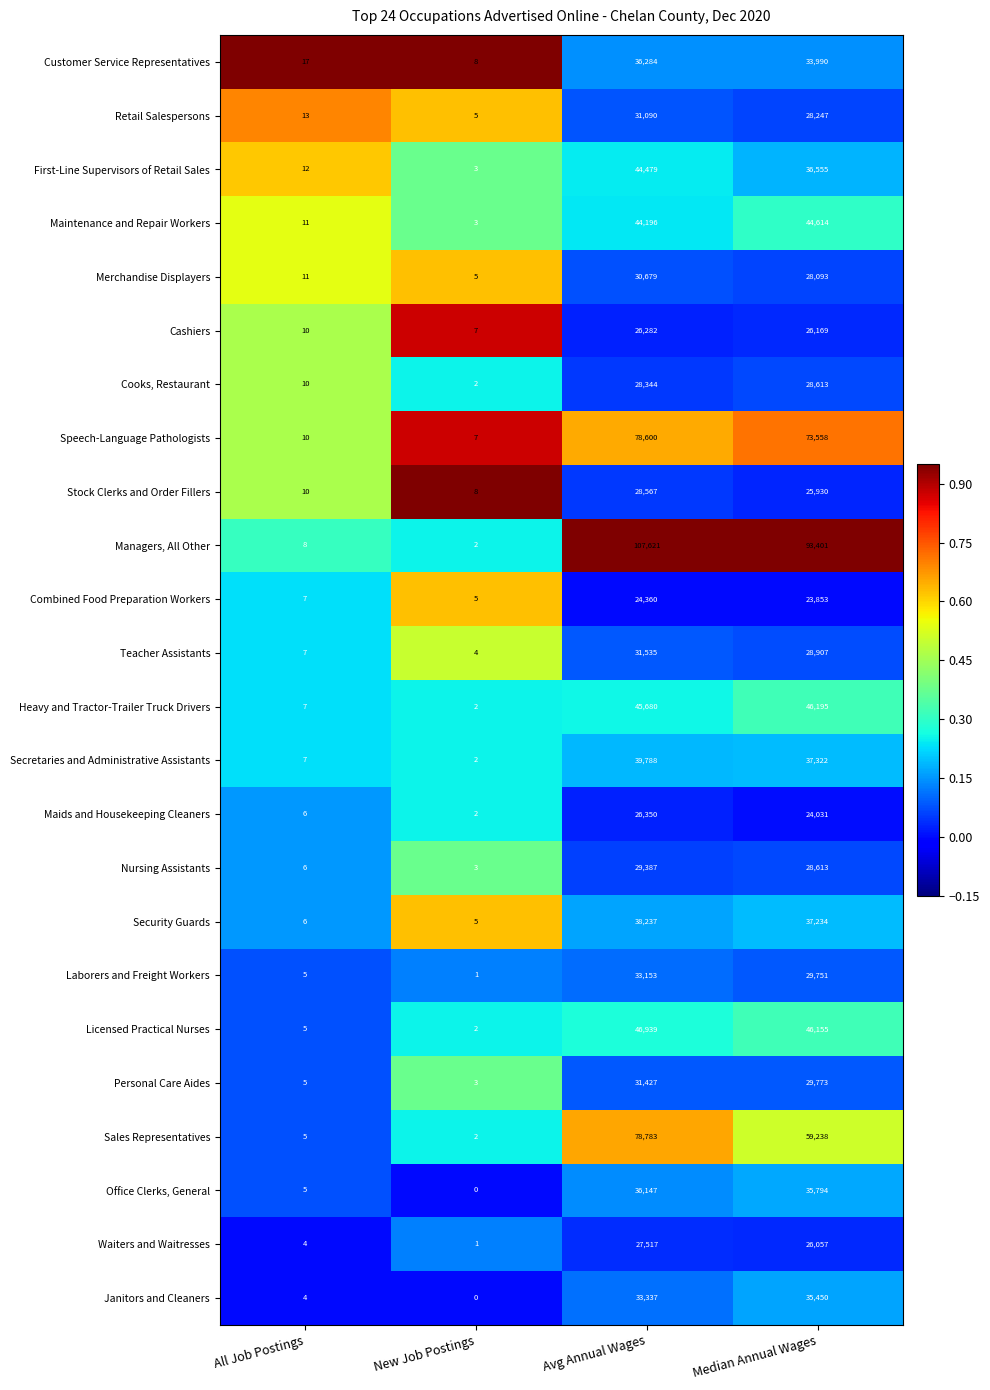

At Avg Annual Wages, list the series in order from smallest to largest.

Combined Food Preparation Workers, Cashiers, Maids and Housekeeping Cleaners, Waiters and Waitresses, Cooks, Restaurant, Stock Clerks and Order Fillers, Nursing Assistants, Merchandise Displayers, Retail Salespersons, Personal Care Aides, Teacher Assistants, Laborers and Freight Workers, Janitors and Cleaners, Office Clerks, General, Customer Service Representatives, Security Guards, Secretaries and Administrative Assistants, Maintenance and Repair Workers, First-Line Supervisors of Retail Sales, Heavy and Tractor-Trailer Truck Drivers, Licensed Practical Nurses, Speech-Language Pathologists, Sales Representatives, Managers, All Other